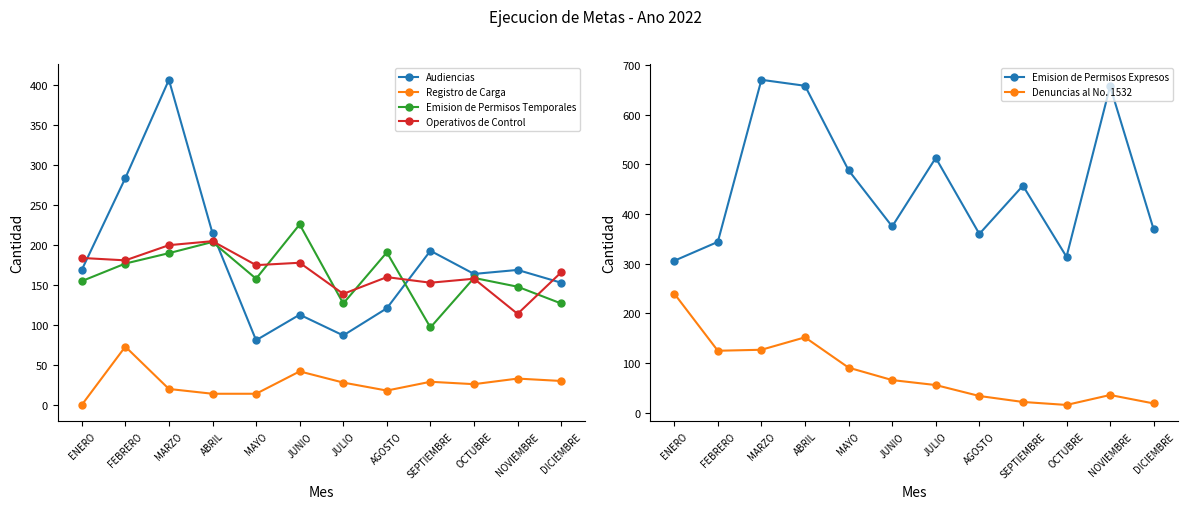

Reading left to right, transcribe all the data shown in this chart.

Audiencias: 169	284	407	215	81	113	87	121	193	164	169	153
Registro de Carga: 0	73	20	14	14	42	28	18	29	26	33	30
Emision de Permisos Temporales: 155	177	190	204	158	226	127	191	97	159	148	127
Operativos de Control: 184	181	200	205	175	178	139	160	153	158	114	166
Emision de Permisos Expresos: 306	344	670	658	488	375	513	360	457	314	657	369
Denuncias al No. 1532: 240	125	127	152	91	66	56	34	22	16	36	19